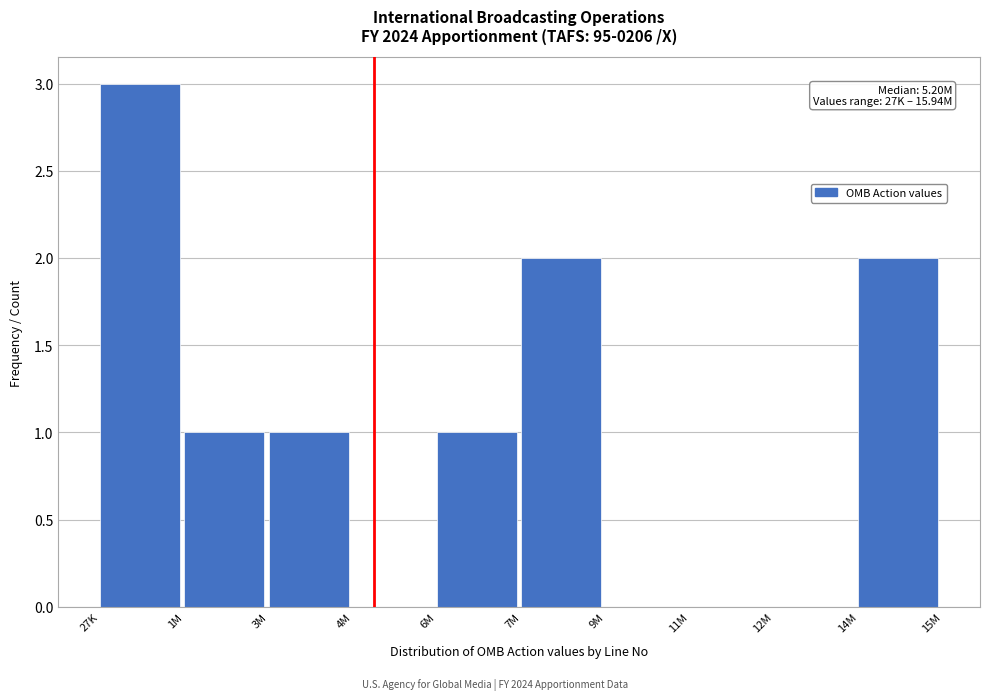

Reading left to right, extract all data points from this chart.

27K=3	1M=1	3M=1	4M=0	6M=1	7M=2	9M=0	11M=0	12M=0	14M=2